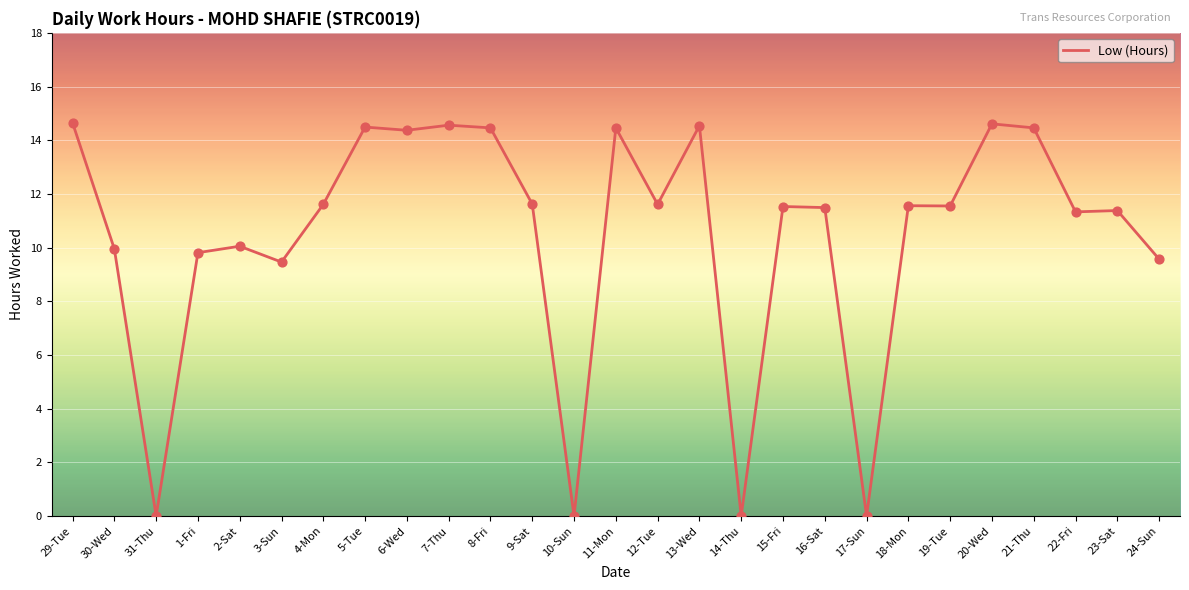

What is the change in value from 11-Mon to 17-Sun?

-14.5